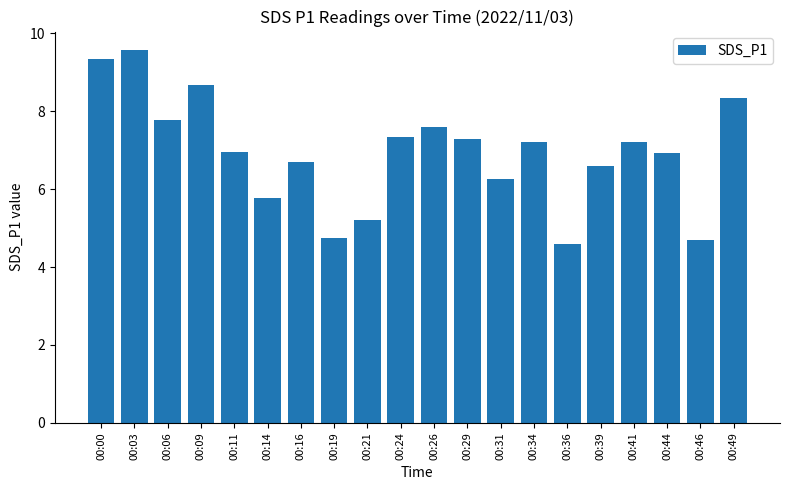

Are the bars horizontal?

No